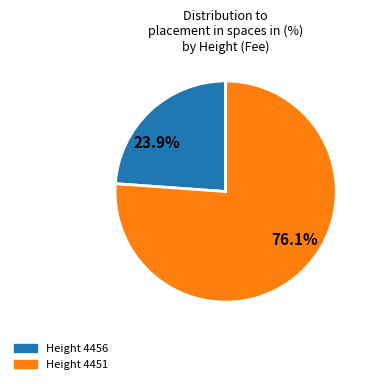

Which slice is the largest?

76.1%